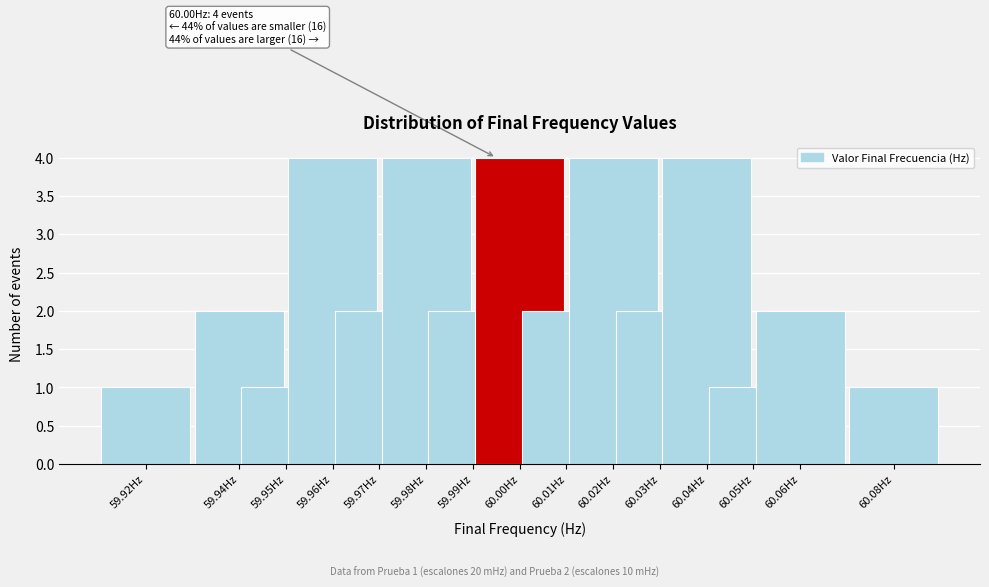

Reading right to left, list all the values displayed in this chart.

1	2	1	4	2	4	2	4	2	4	2	4	1	2	1